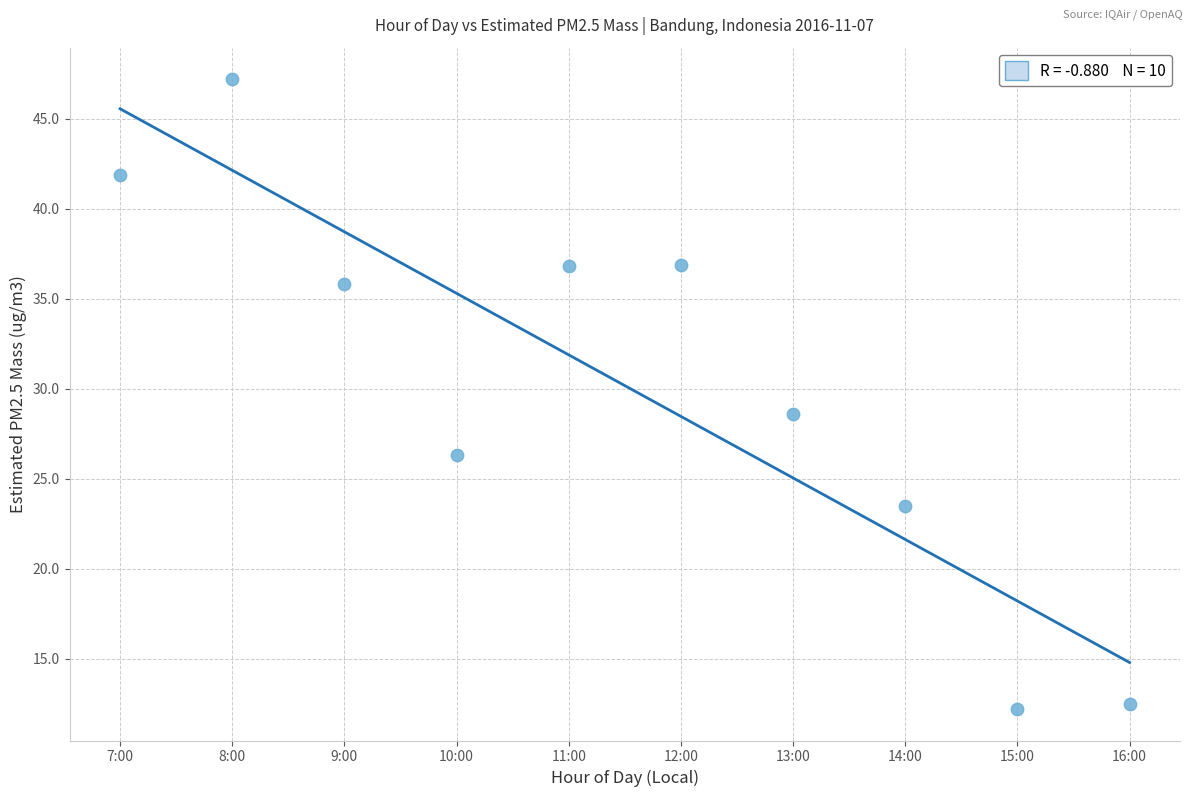

What Y value in the scatter plot is closest to 29?

28.6